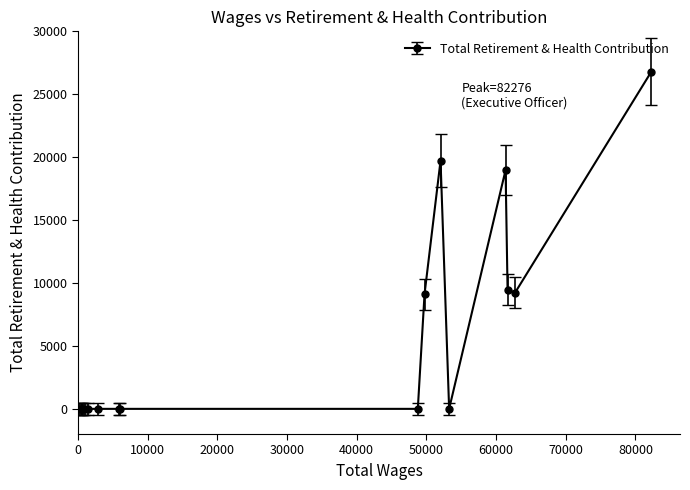

What is the difference between the second highest and second lowest values?

19725